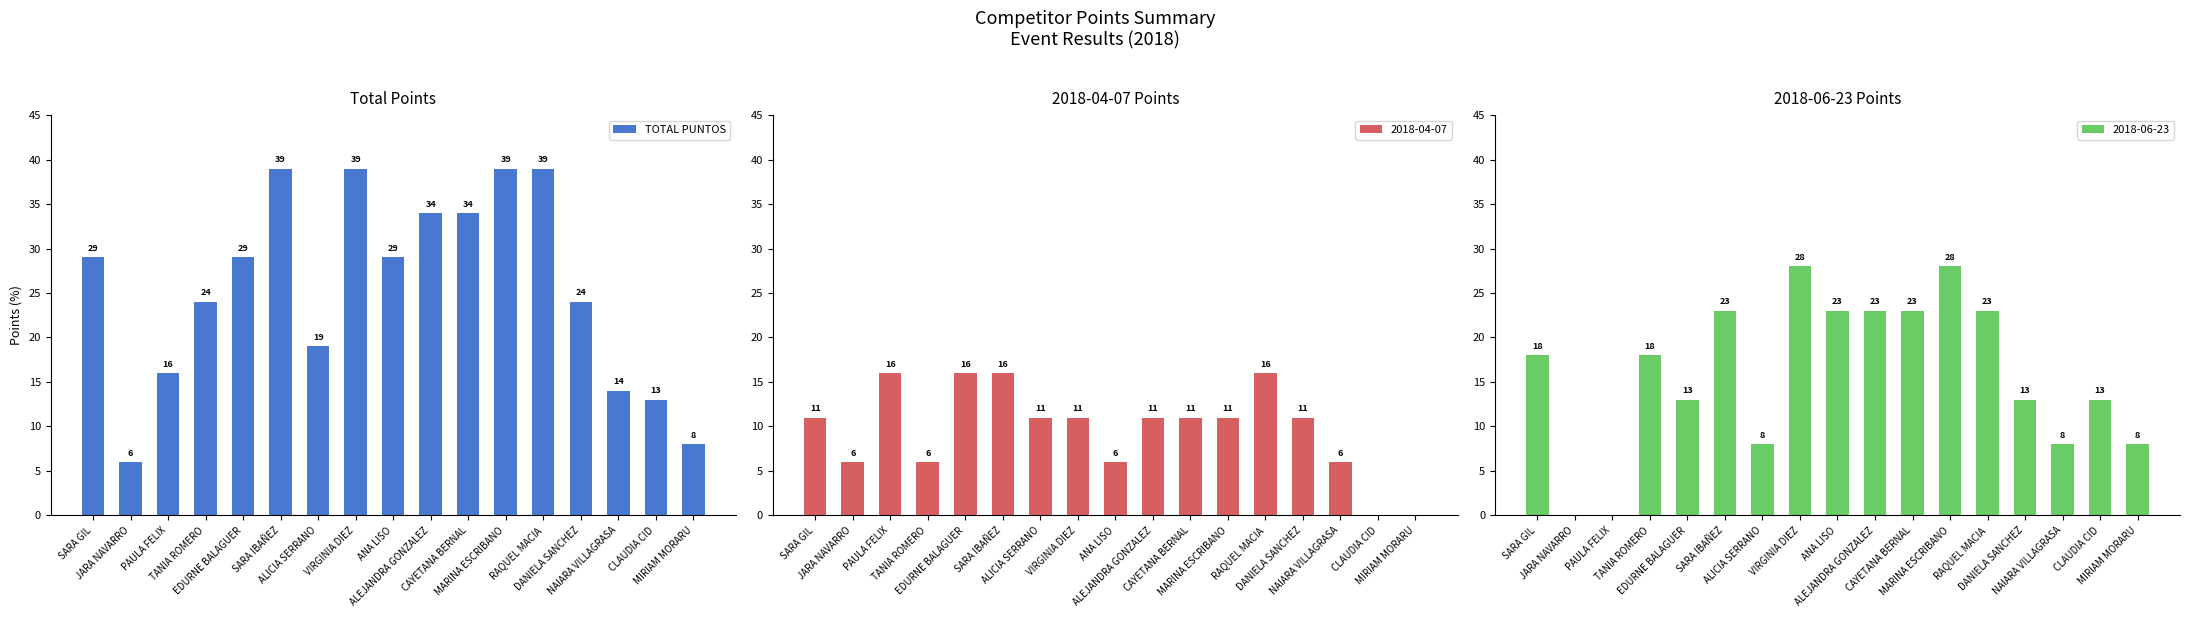

What is the difference between the maximum and minimum values?

33